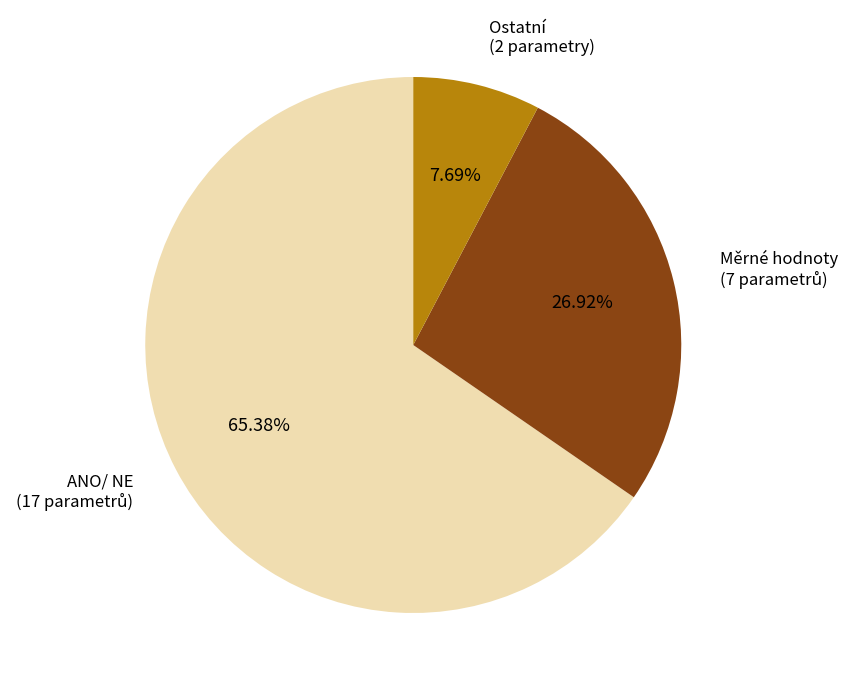

Is Ostatní (2 parametry) the majority of the pie?

No